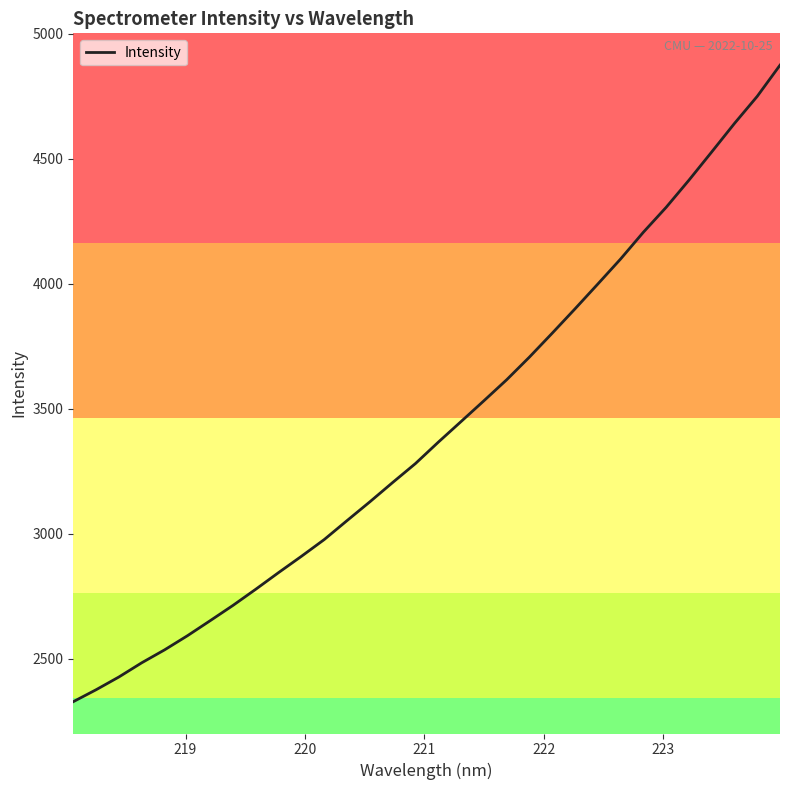

What is the greatest value displayed?

4874.2